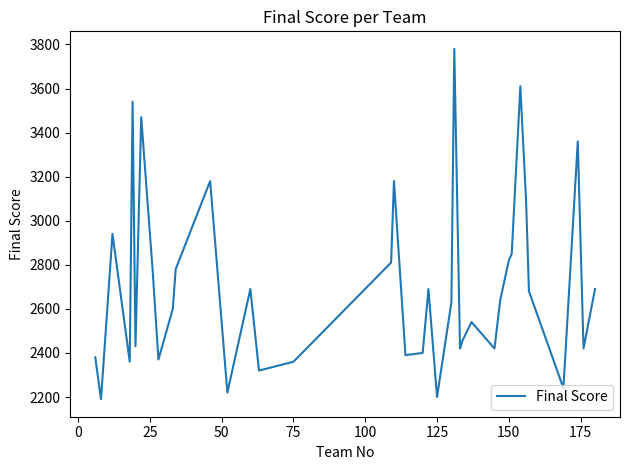

What is the greatest value displayed?

3780